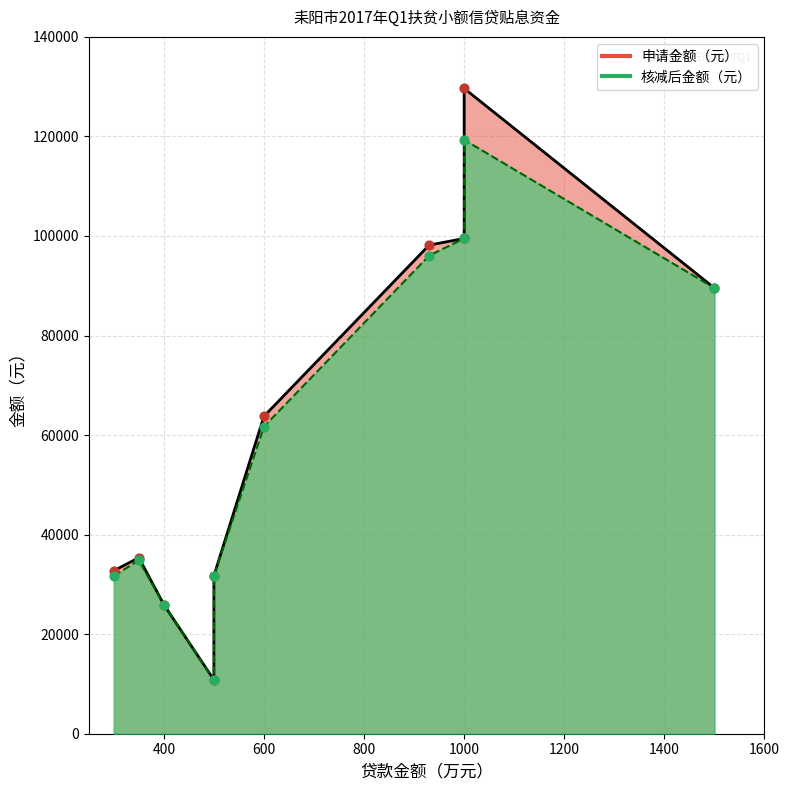

Which series has the widest spread of Y values?

申请金额（元）